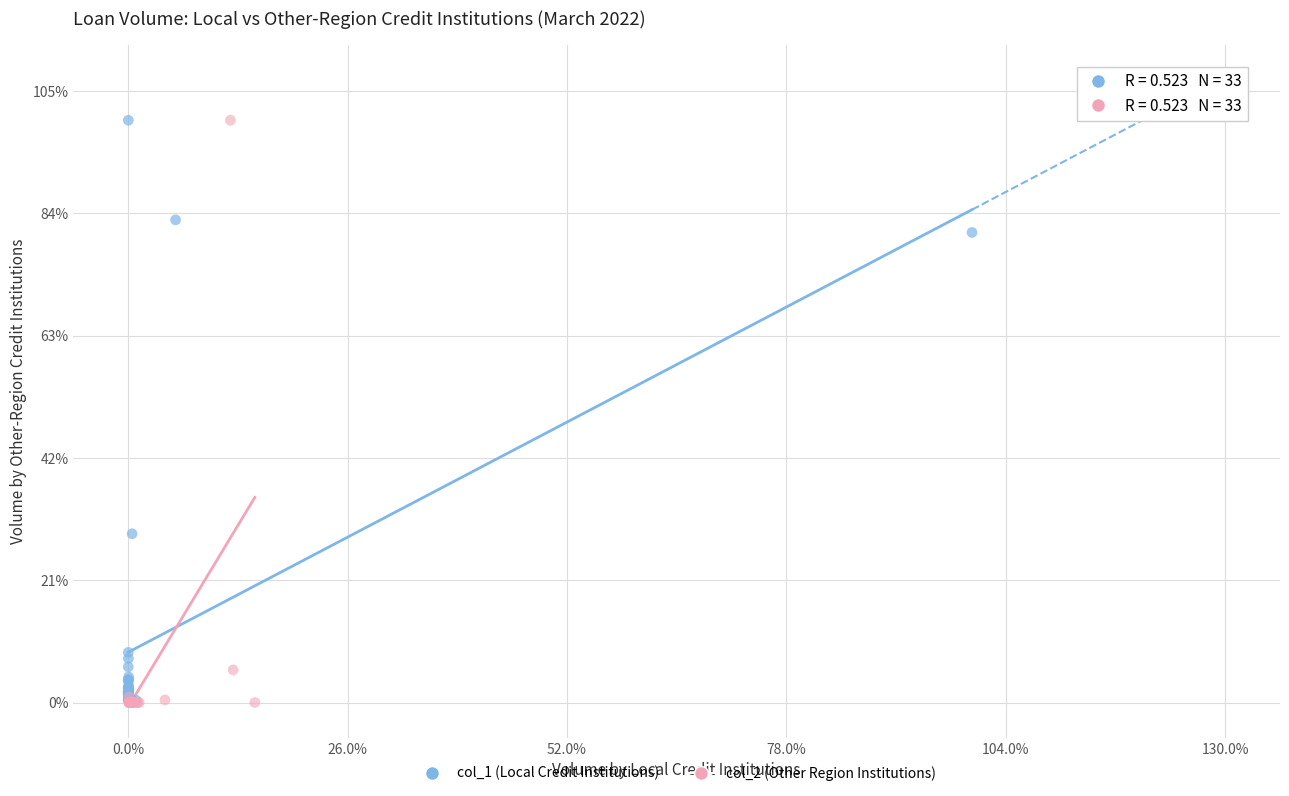

What are all the series names shown in the legend?

col_1 (Local Credit Institutions), col_2 (Other Region Institutions)